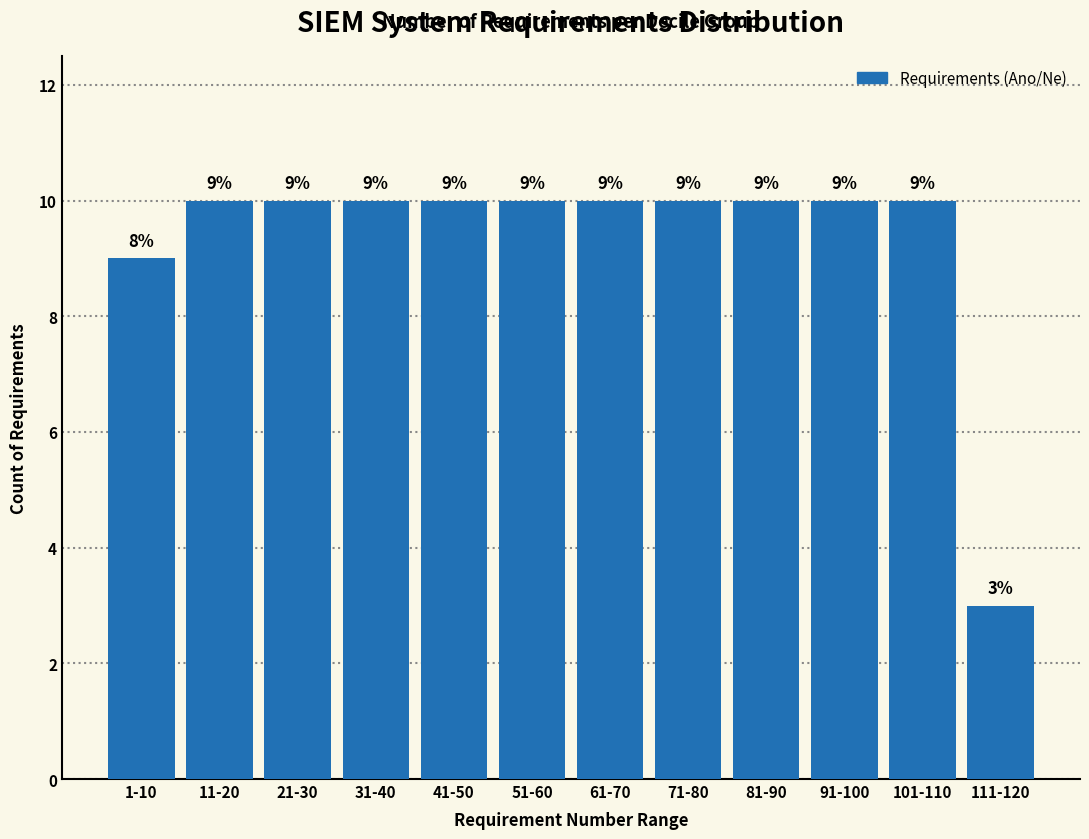

Reading left to right, what are all the values shown in this chart?

1-10=9	11-20=10	21-30=10	31-40=10	41-50=10	51-60=10	61-70=10	71-80=10	81-90=10	91-100=10	101-110=10	111-120=3